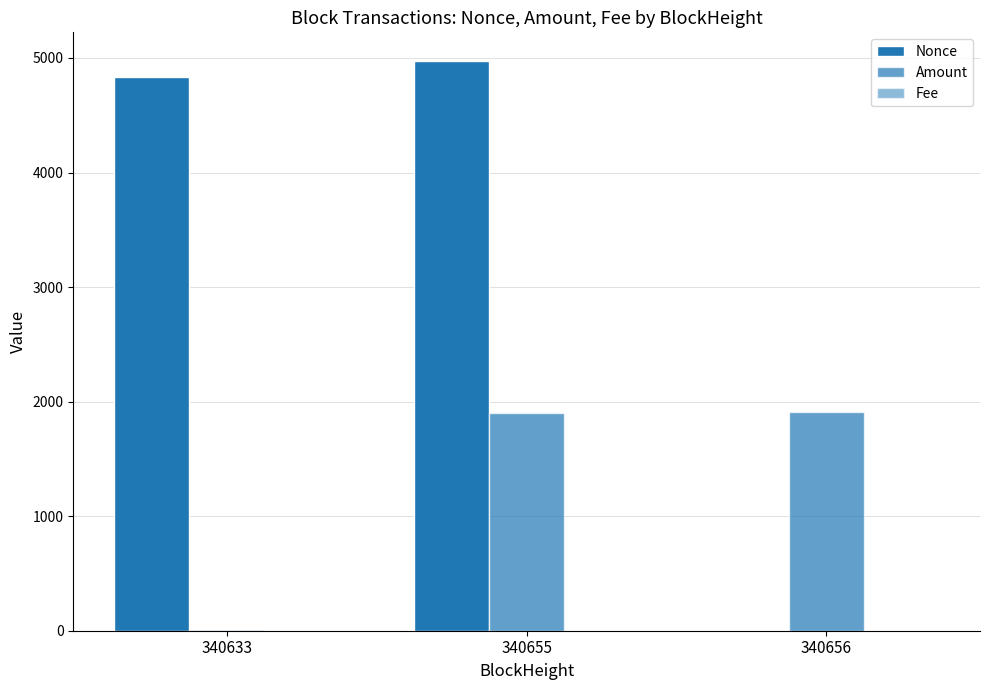

At which category is the sum across all series the highest?

340655